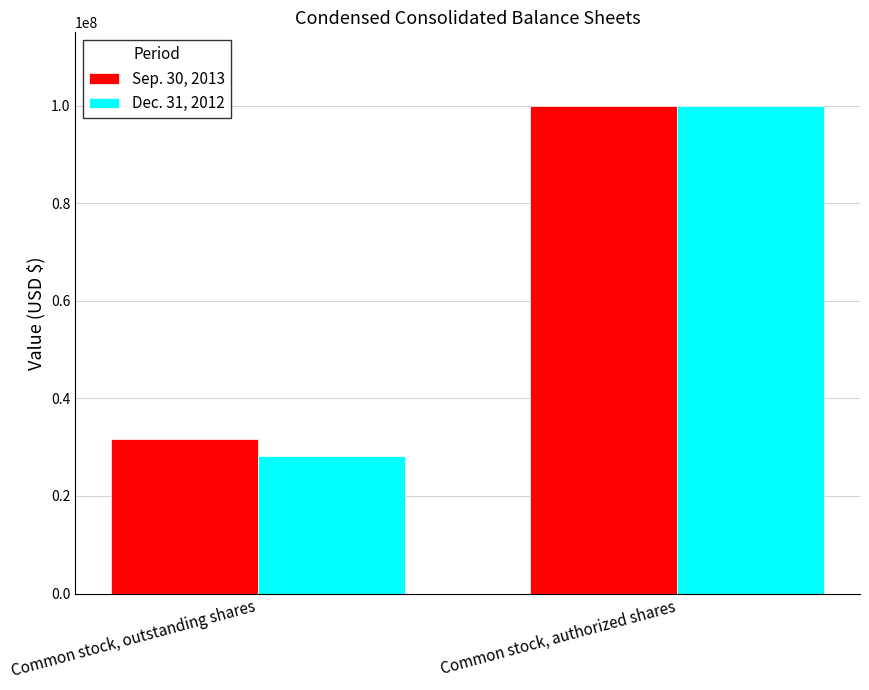

Count the number of data series in this chart.

2